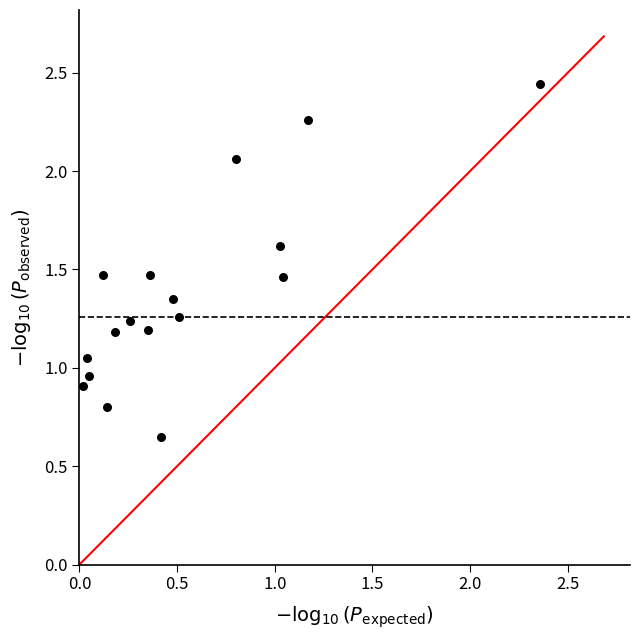

What is the range of Y values (max minus min)?

1.8